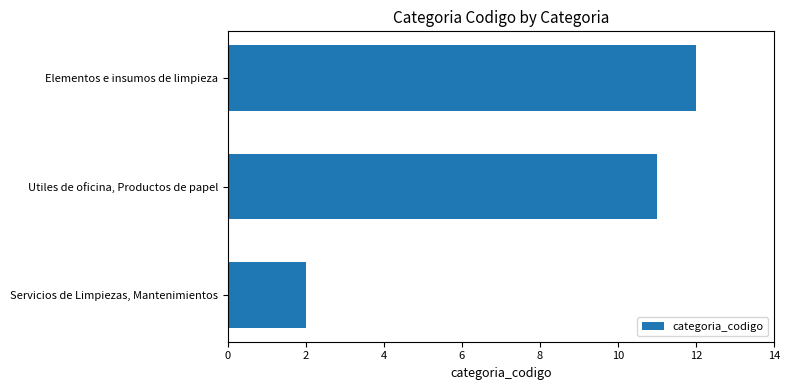

Where is the data nearest to the value 7?

Utiles de oficina, Productos de papel